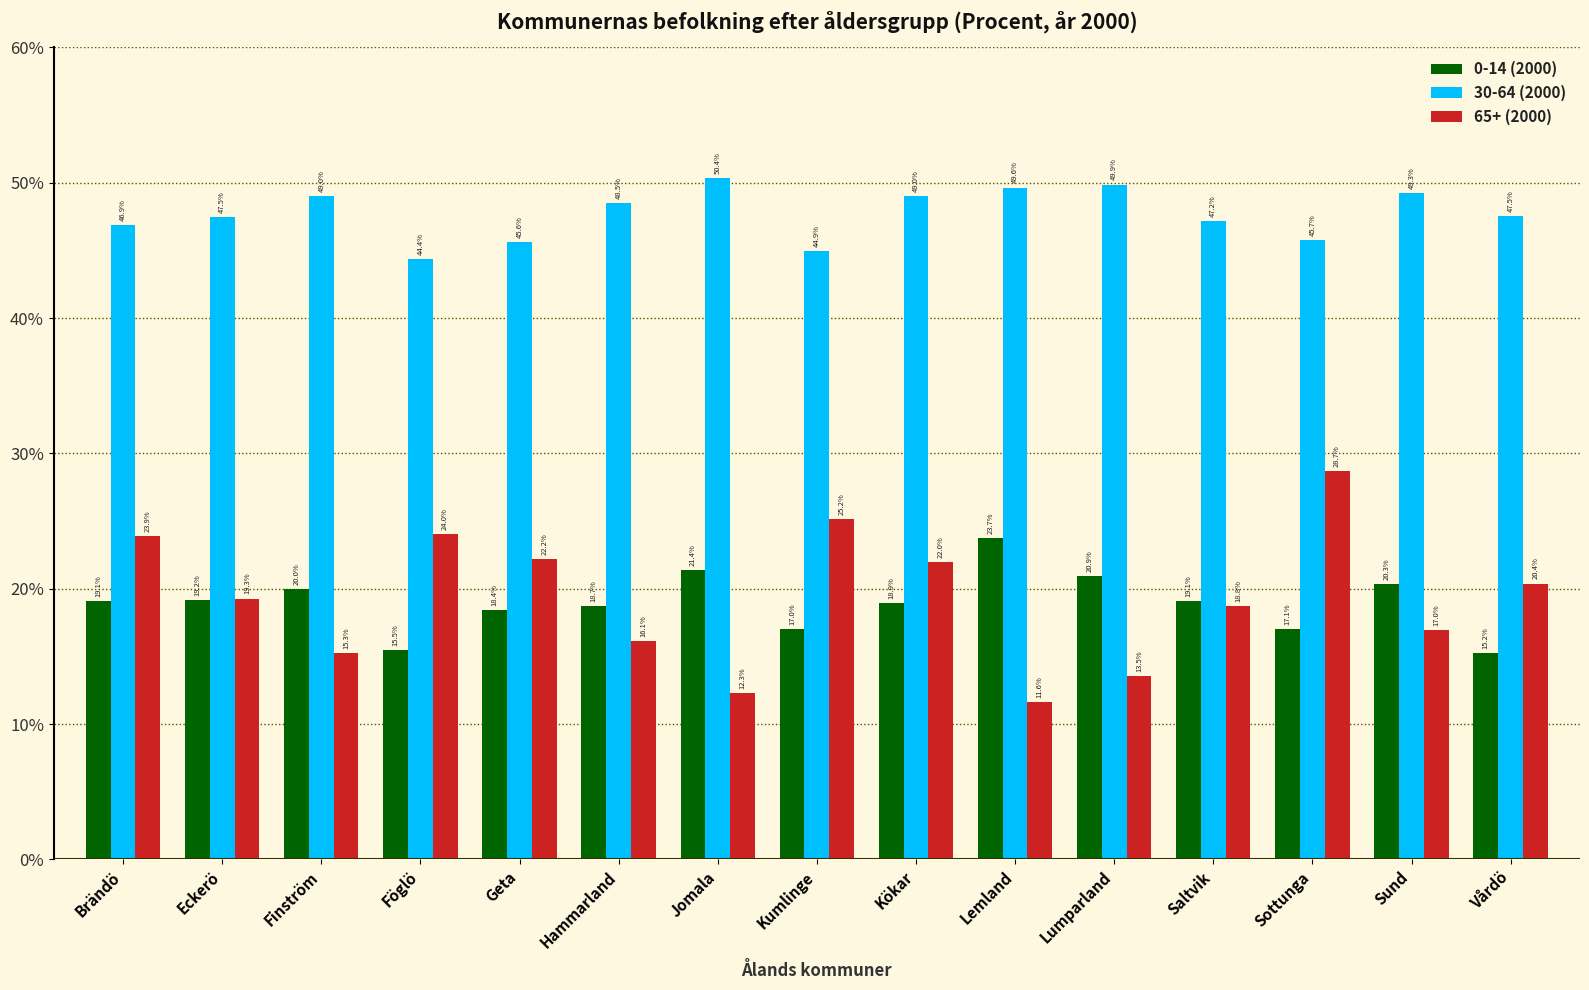

What is the sum of the 65+ (2000) values at Geta and Hammarland?

38.3